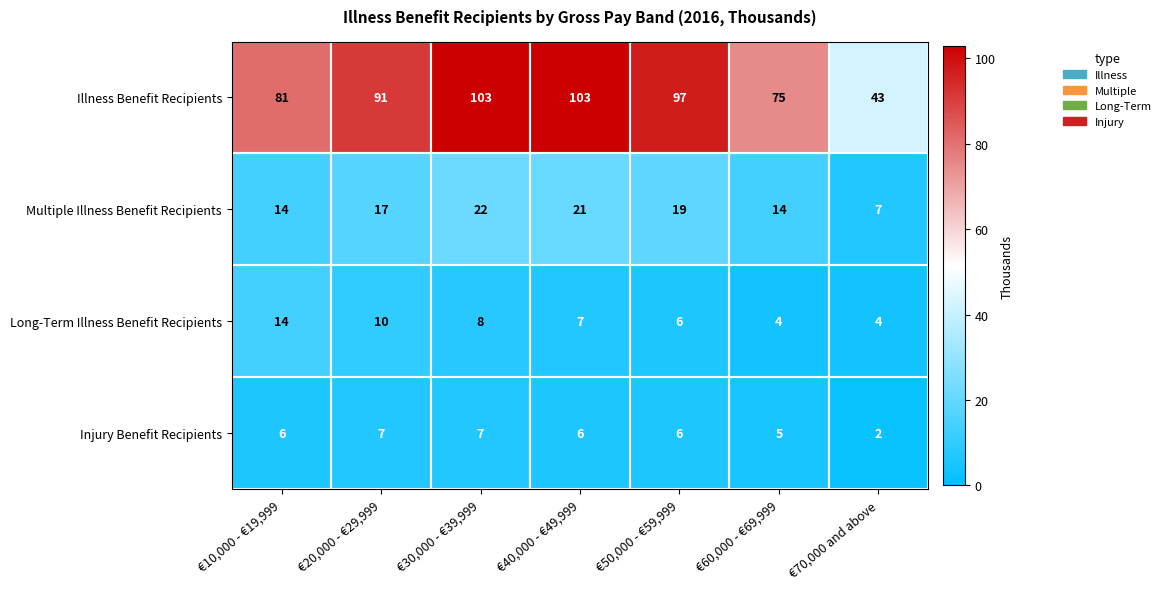

Is the value of Injury Benefit Recipients at €50,000 - €59,999 greater than the value of Long-Term Illness Benefit Recipients at €20,000 - €29,999?

No